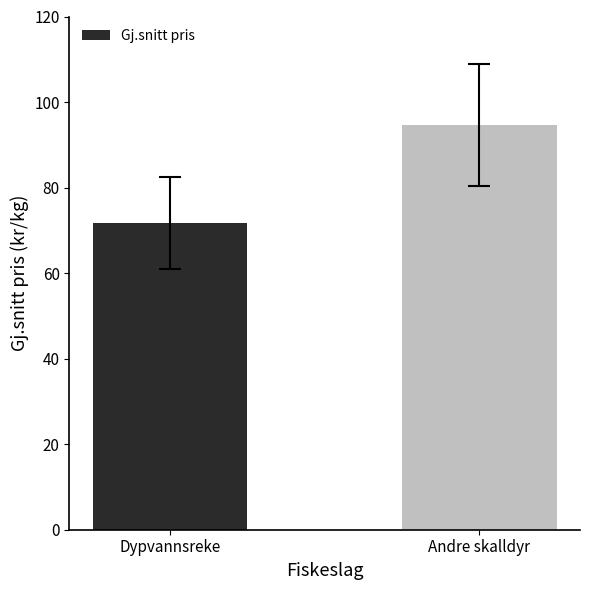

List the labels in order of value, smallest first.

Dypvannsreke, Andre skalldyr